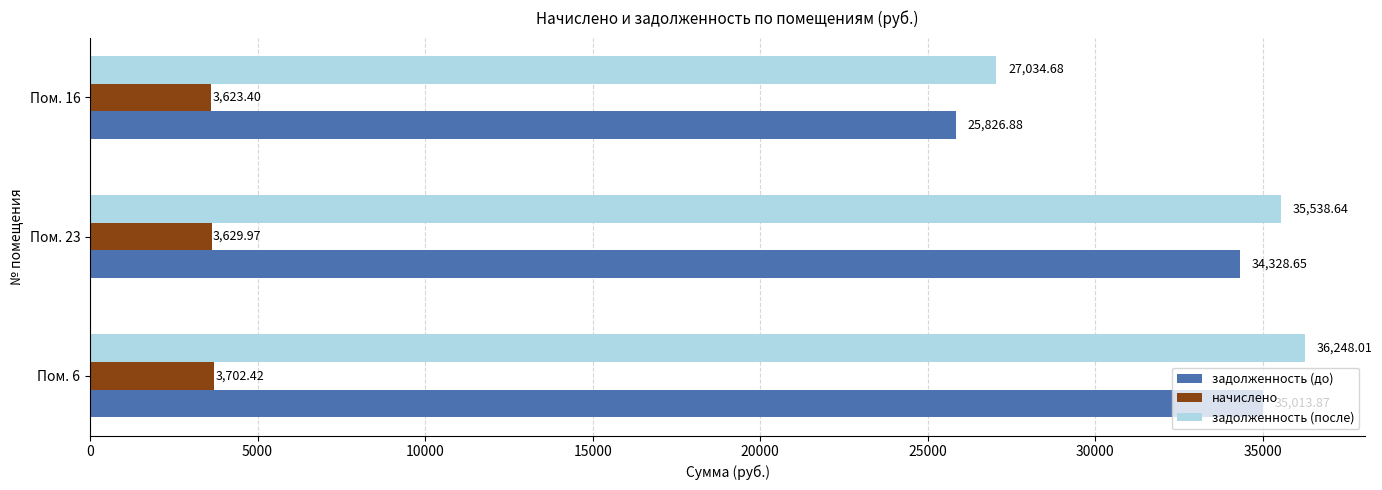

At Пом. 23, list the series in order from largest to smallest.

задолженность (после), задолженность (до), начислено